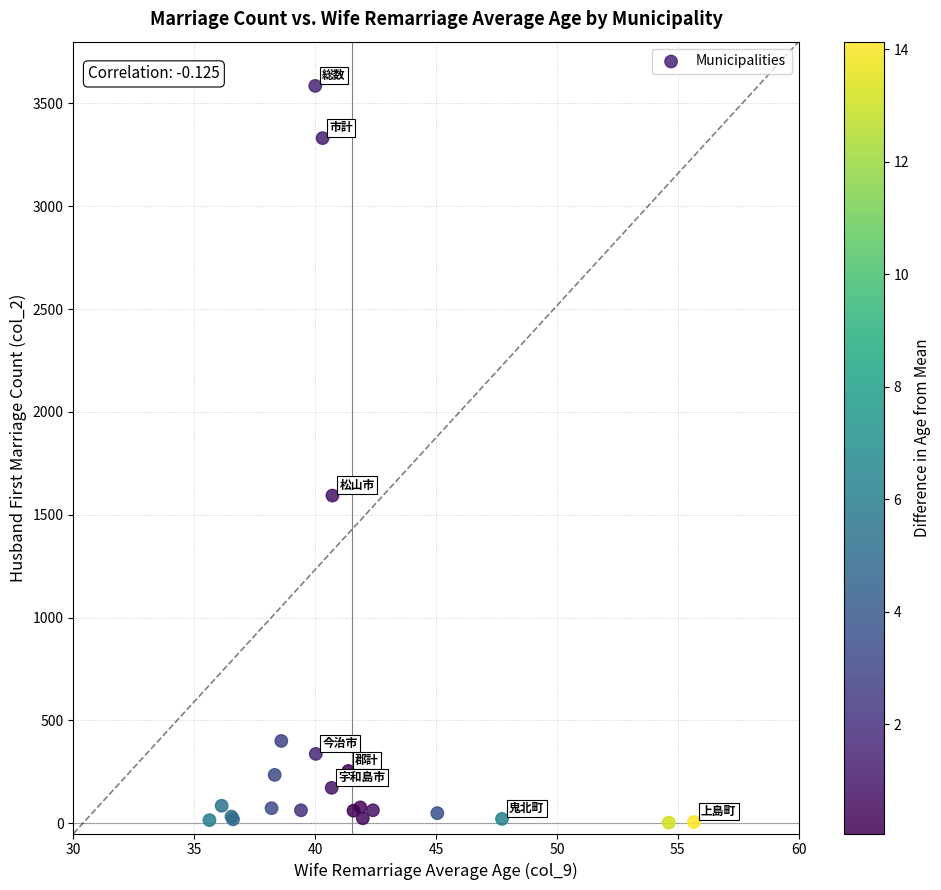

What Y value in the scatter plot is closest to 1794?

1593